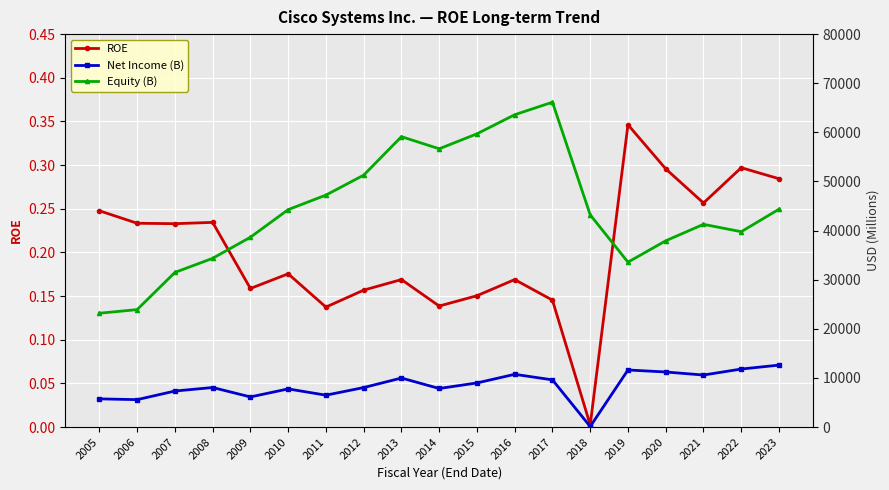

How many data points does each series have?

19